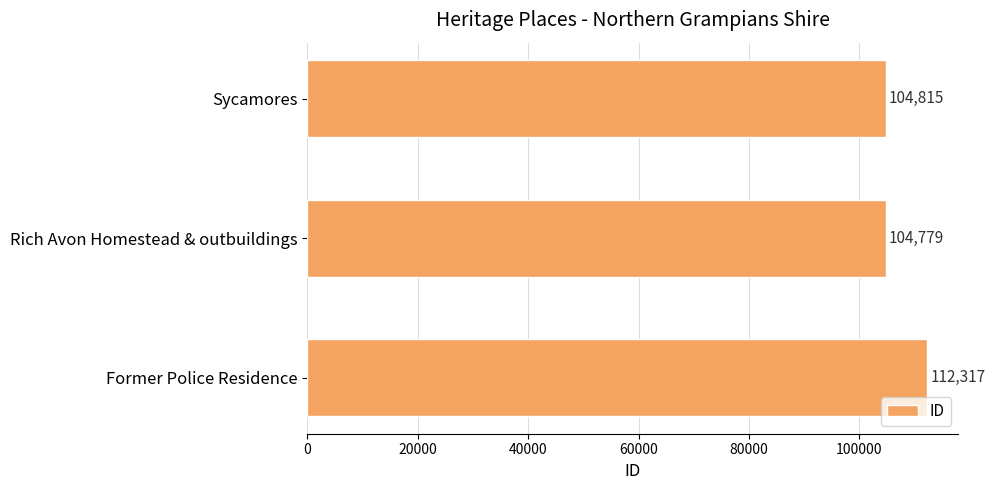

The chart shows a value of 45151 at Rich Avon Homestead & outbuildings. True or false?

False